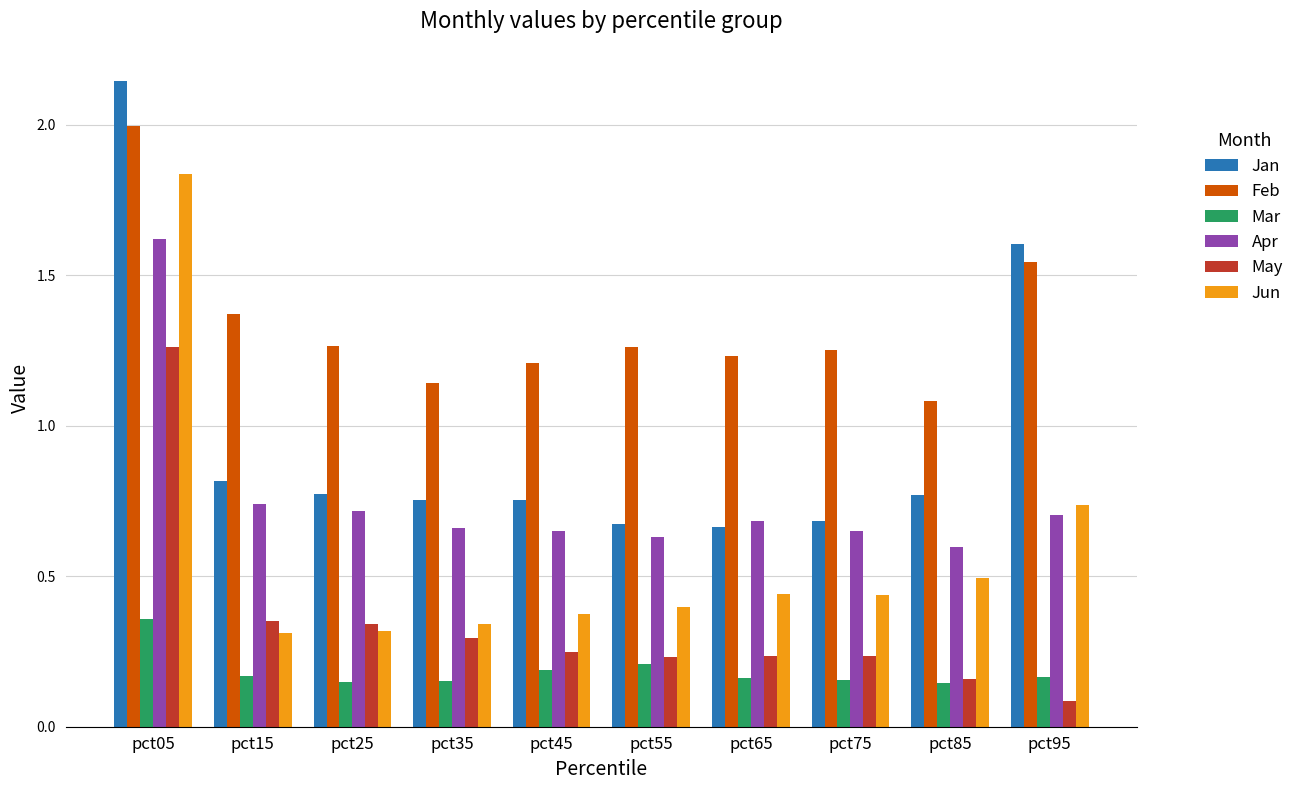

Count the Jan values in the range 0 to 1.

8